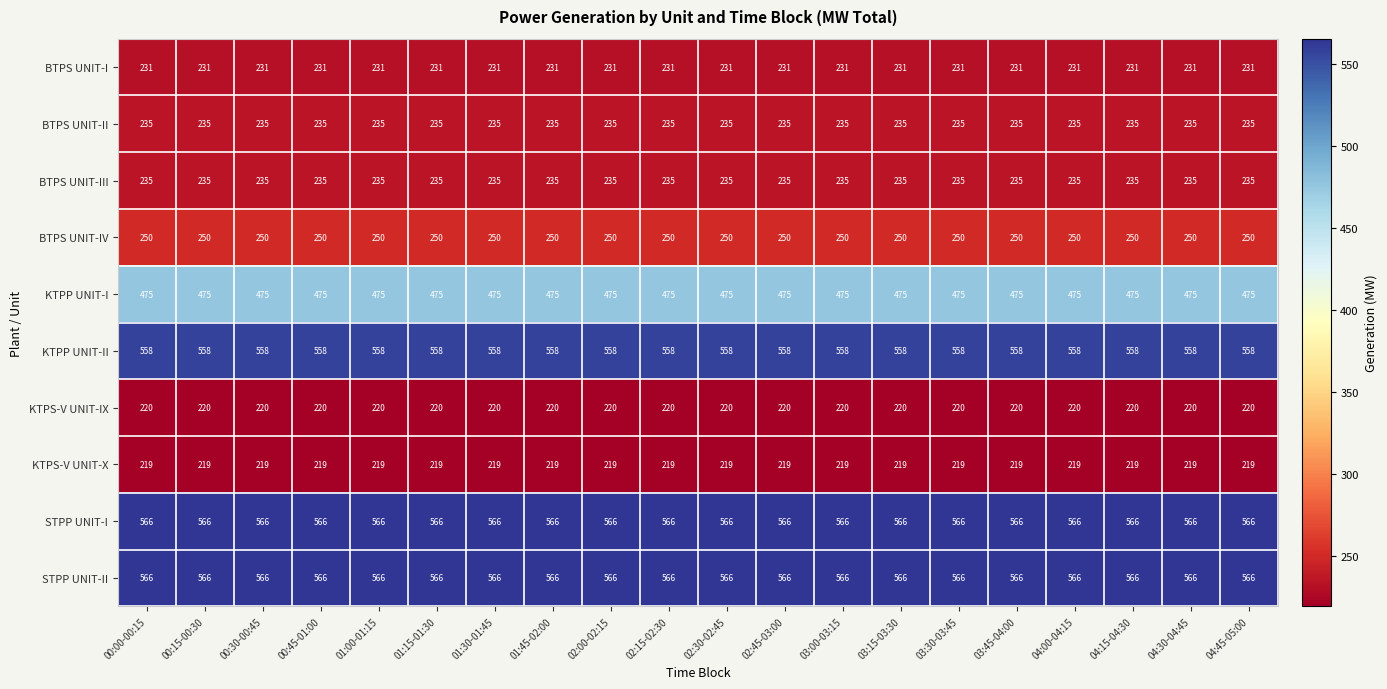

What is the spread (max minus min) of values at 00:15-00:30?

347